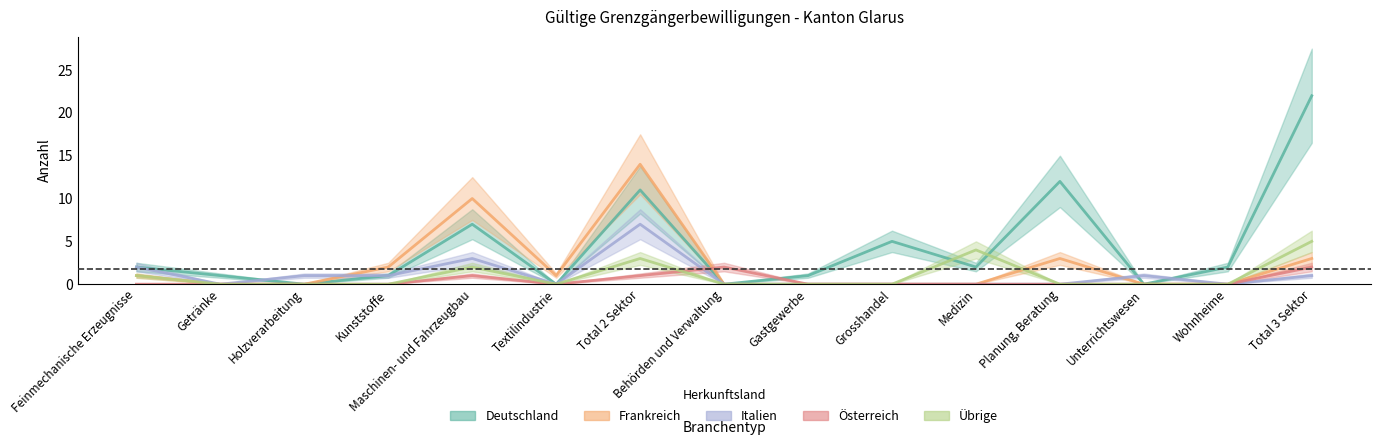

What is the difference between the maximum and second lowest values in the Deutschland series?

22